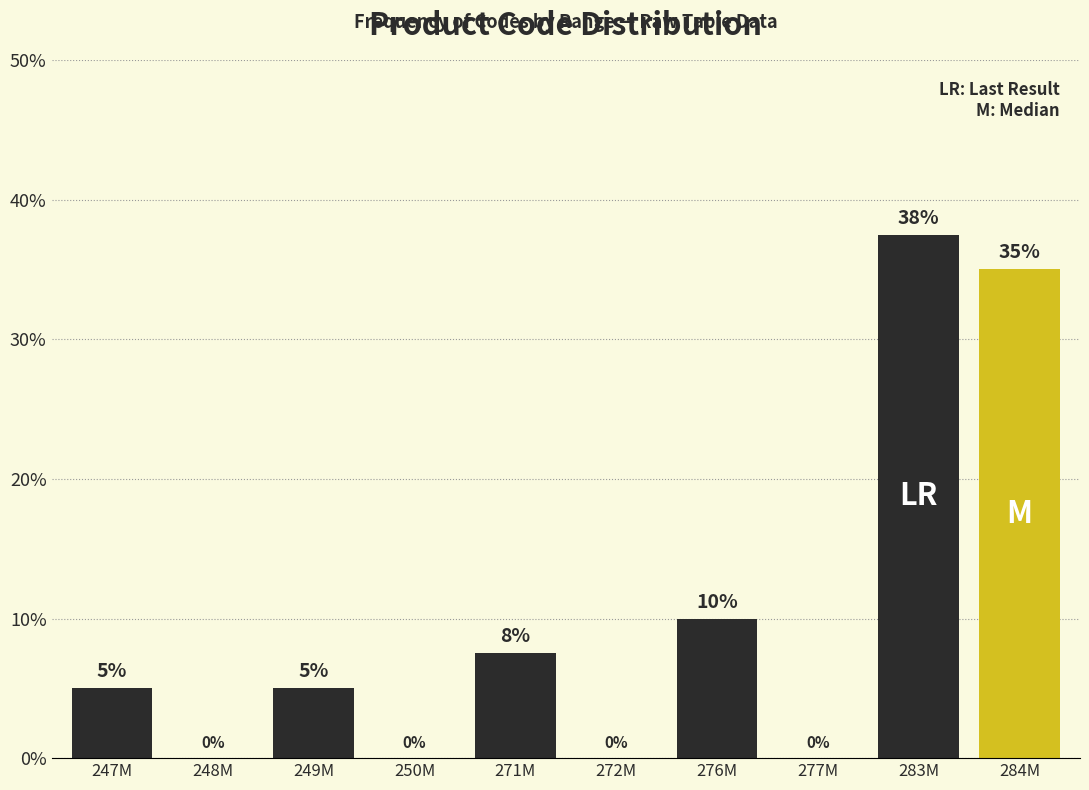

Where is the data nearest to the value 18?

276M